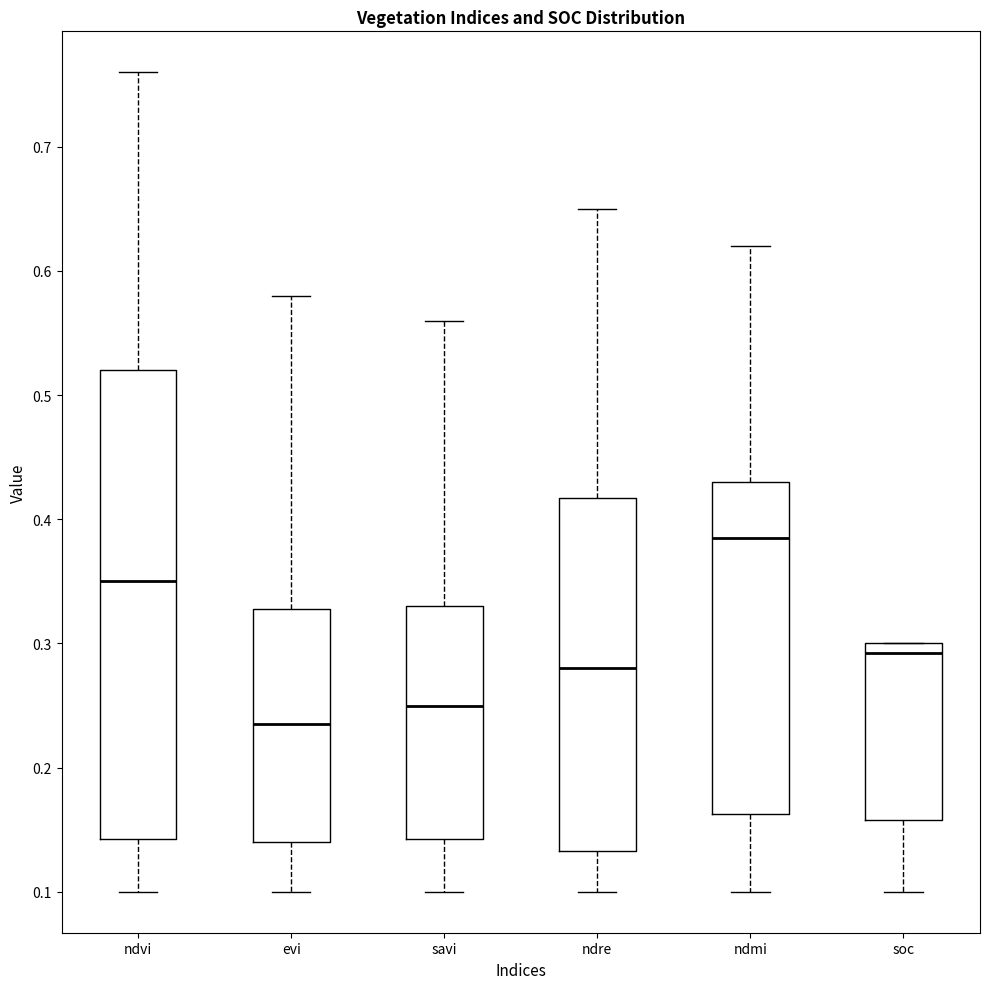

Where does the lower whisker of the box for ndmi end on the y-axis? The values are not printed on the chart, so give them approximately, as read against the axis.

0.10